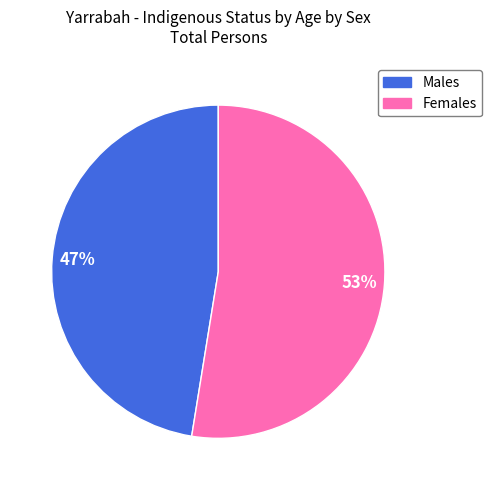

How many slices are in this pie chart?

2